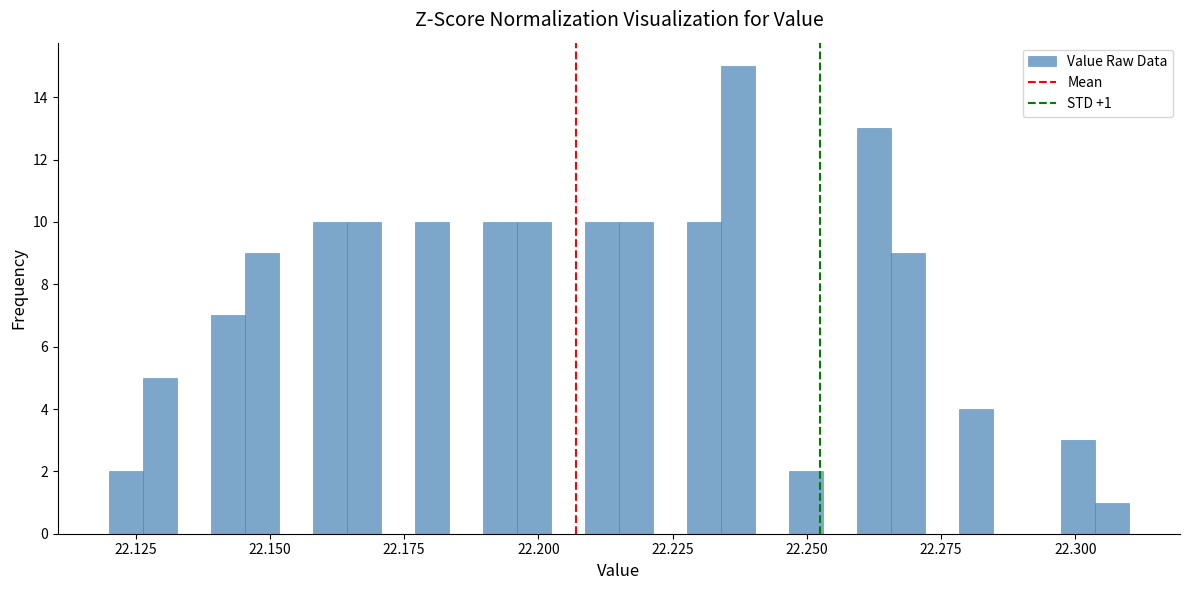

Around what value on the x-axis is the tallest bar? Give the approximate position of its centre, as read against the axis.

22.235